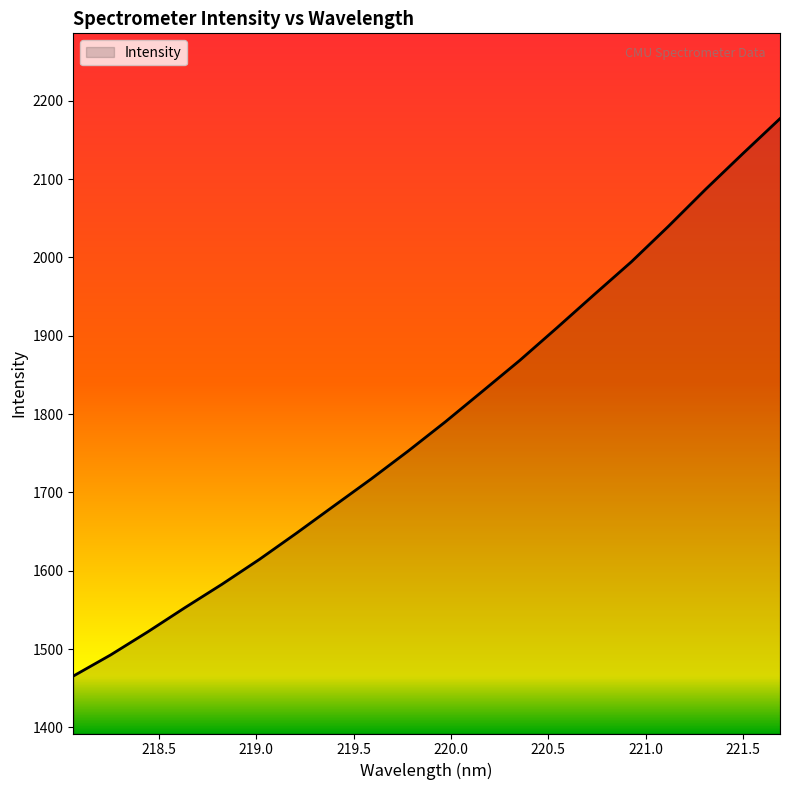

What is the maximum value shown in the chart?

2177.1